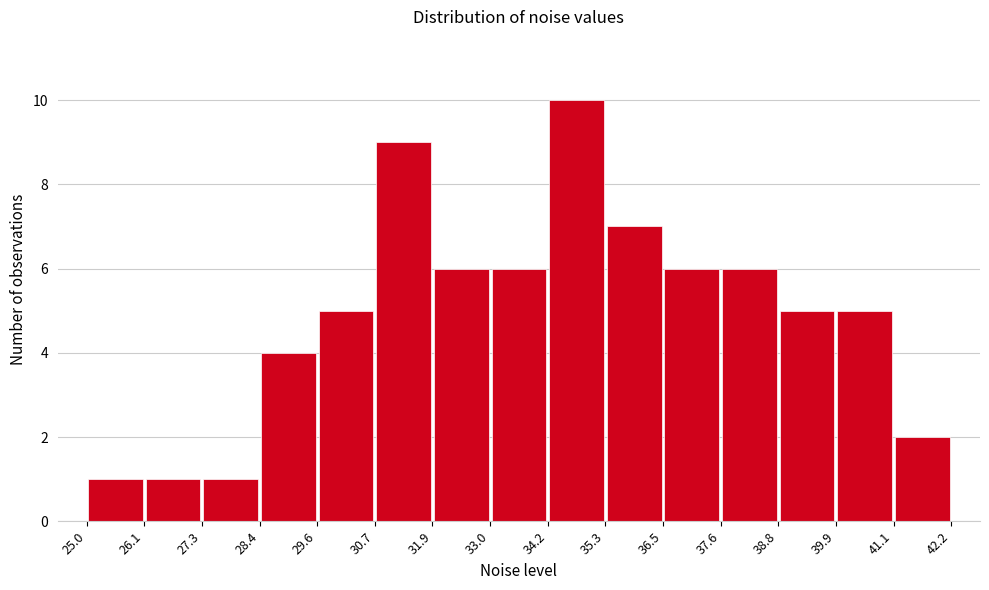

Over which range of the x-axis is the bar tallest?

34.2 to 35.3